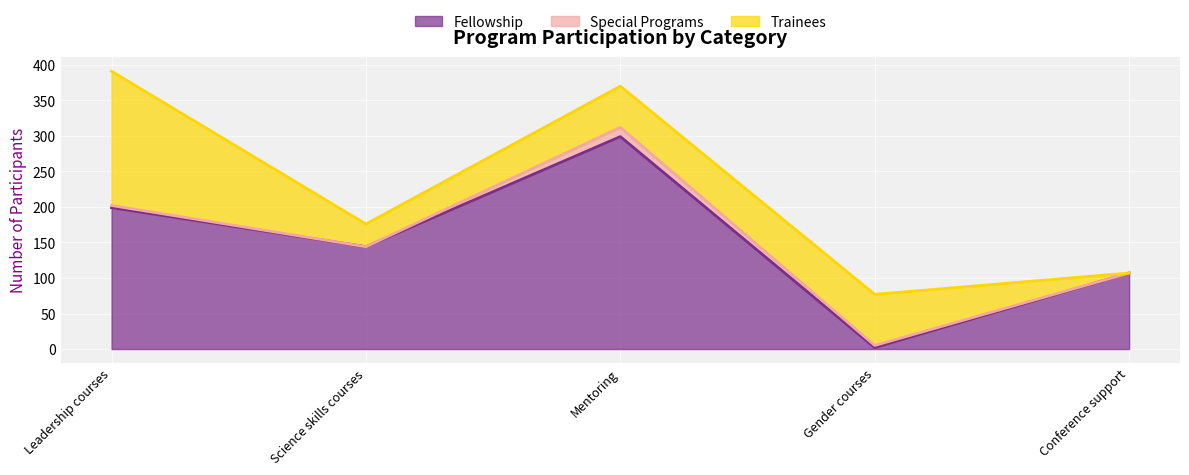

At which label is Special Programs closest to 6?

Leadership courses